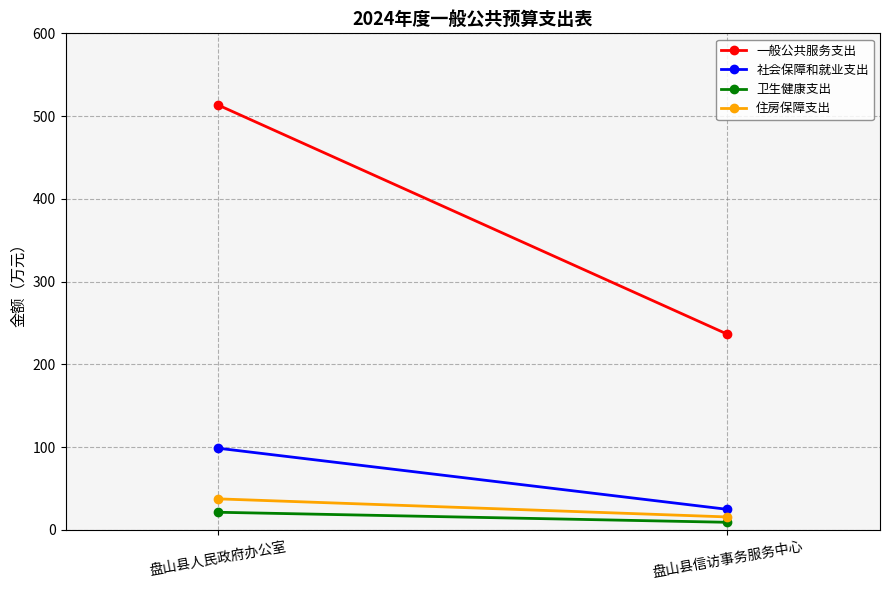

Which series has the largest total across all categories?

一般公共服务支出